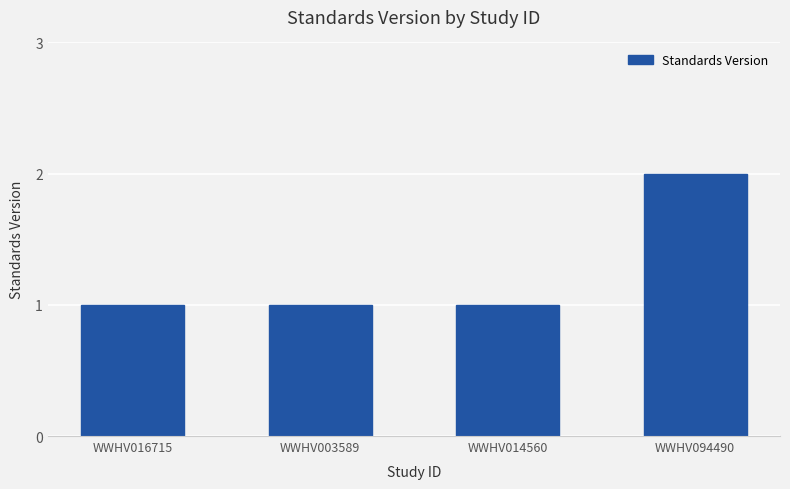

Does the chart contain any negative values?

No